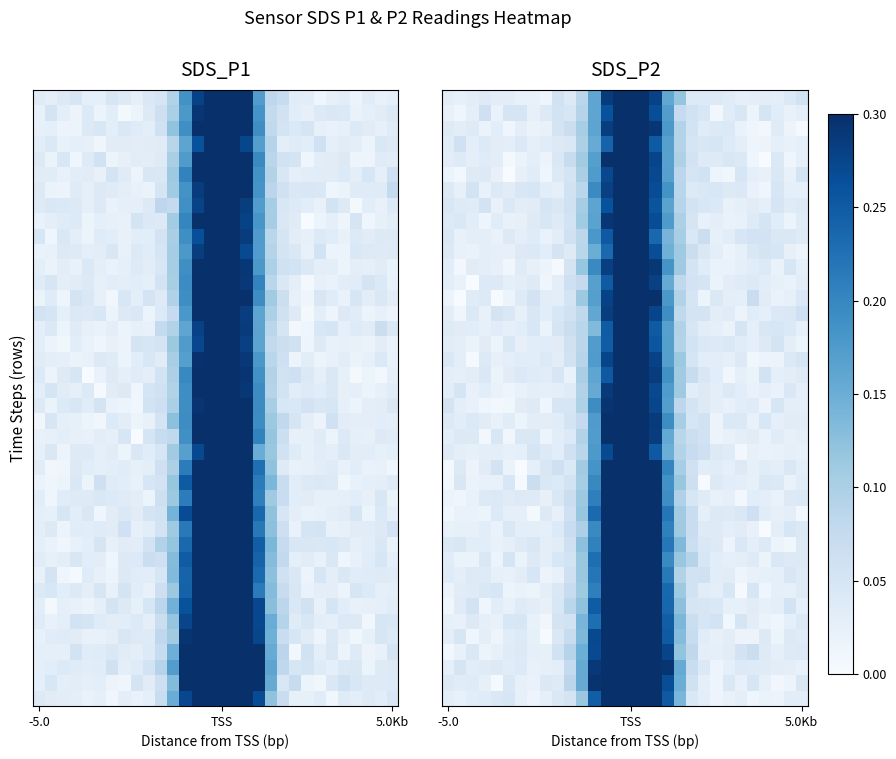

Count the number of categories in the chart.

30